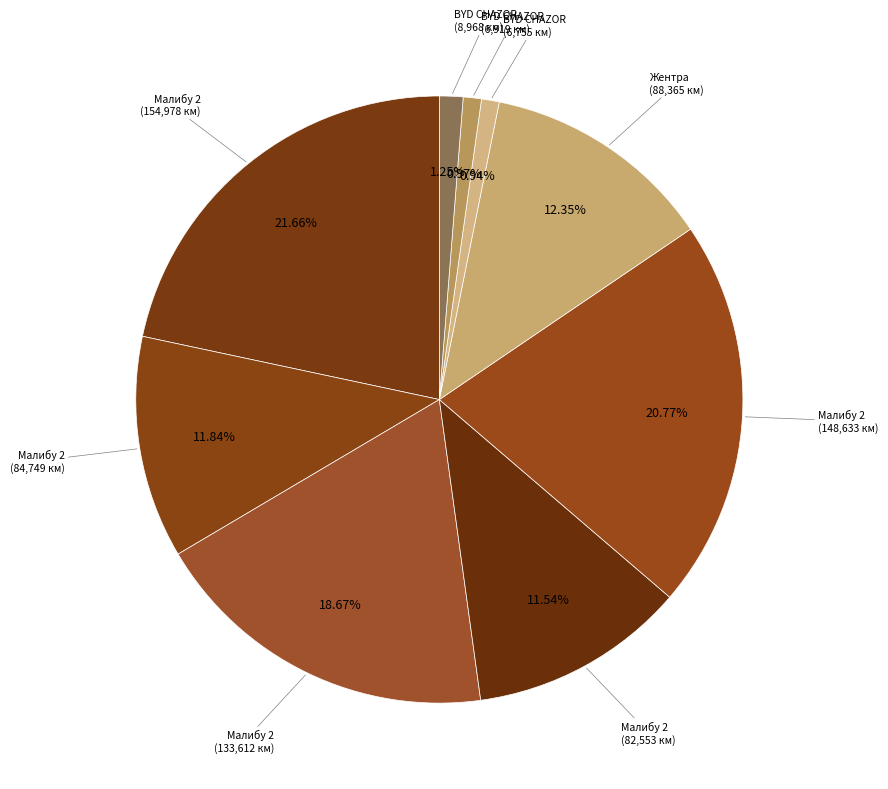

Count the number of slices in the pie.

9